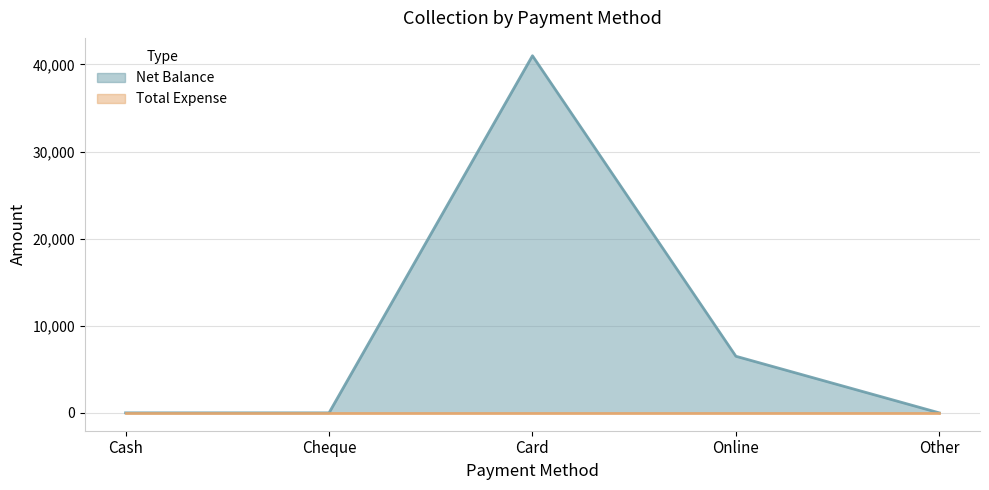

What is the maximum value shown in the chart?

41000